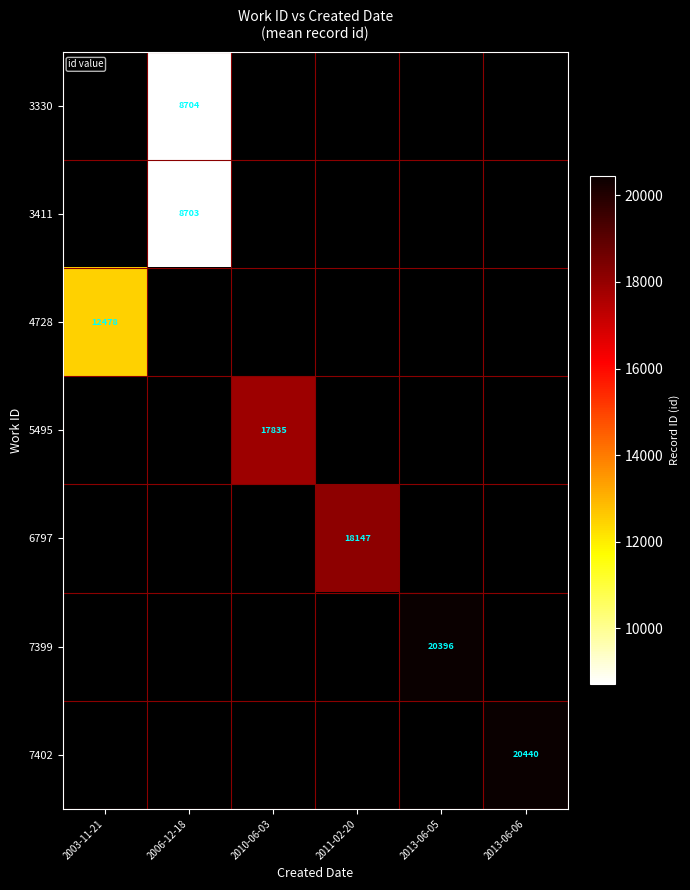

Is it true that 7399 equals 20396 at 2013-06-05?

True